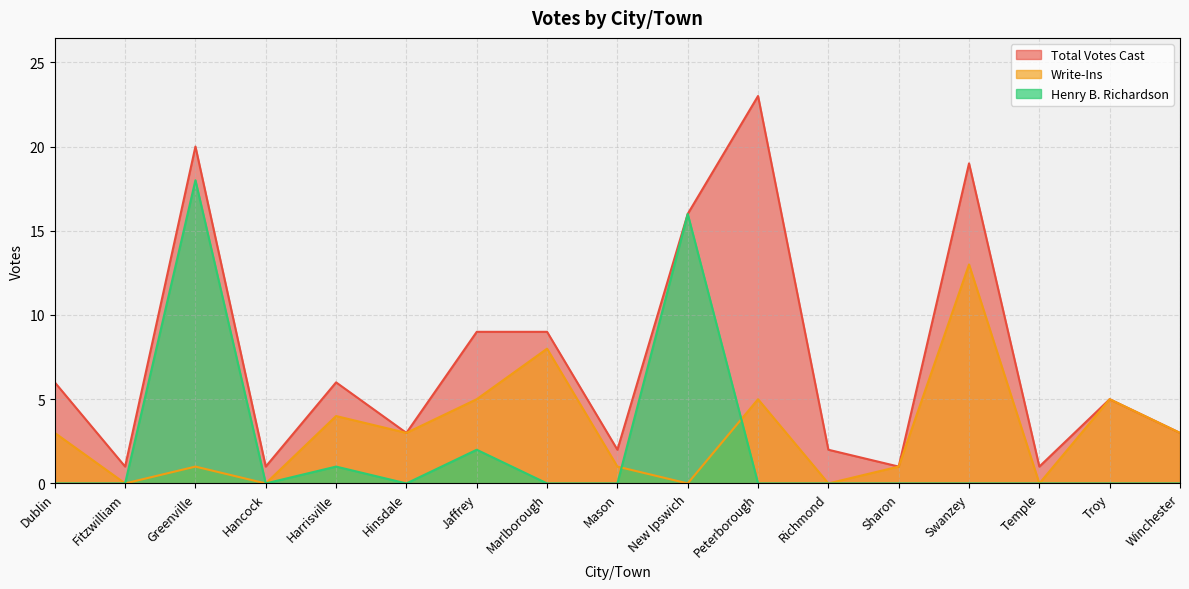

How many values in Write-Ins are above zero?

12